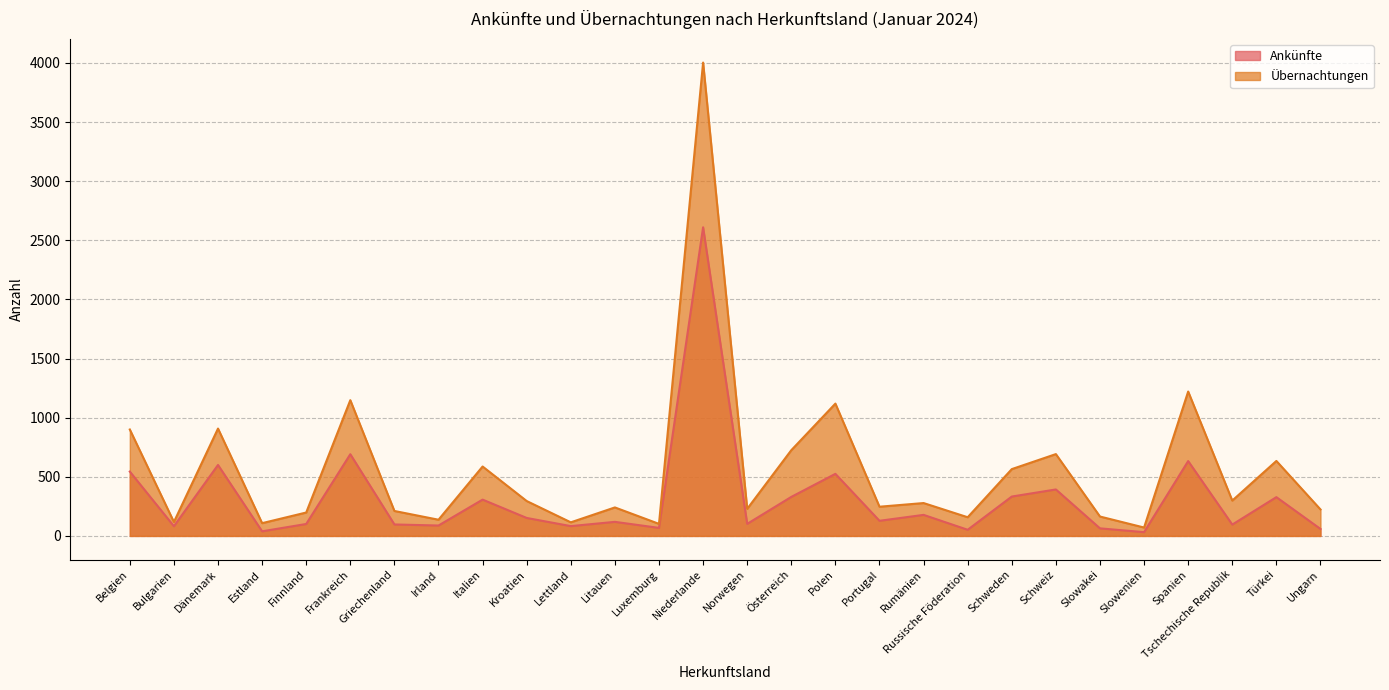

Is the value of Übernachtungen at Belgien greater than the value of Ankünfte at Rumänien?

Yes